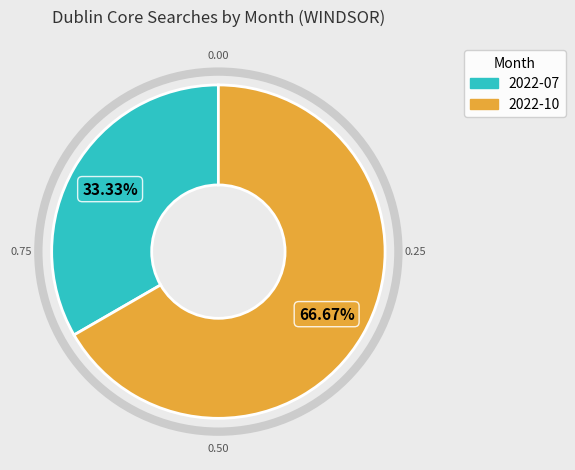

To the nearest percent, what is the difference between the 2022-10 and 2022-07 slice percentages?

33%